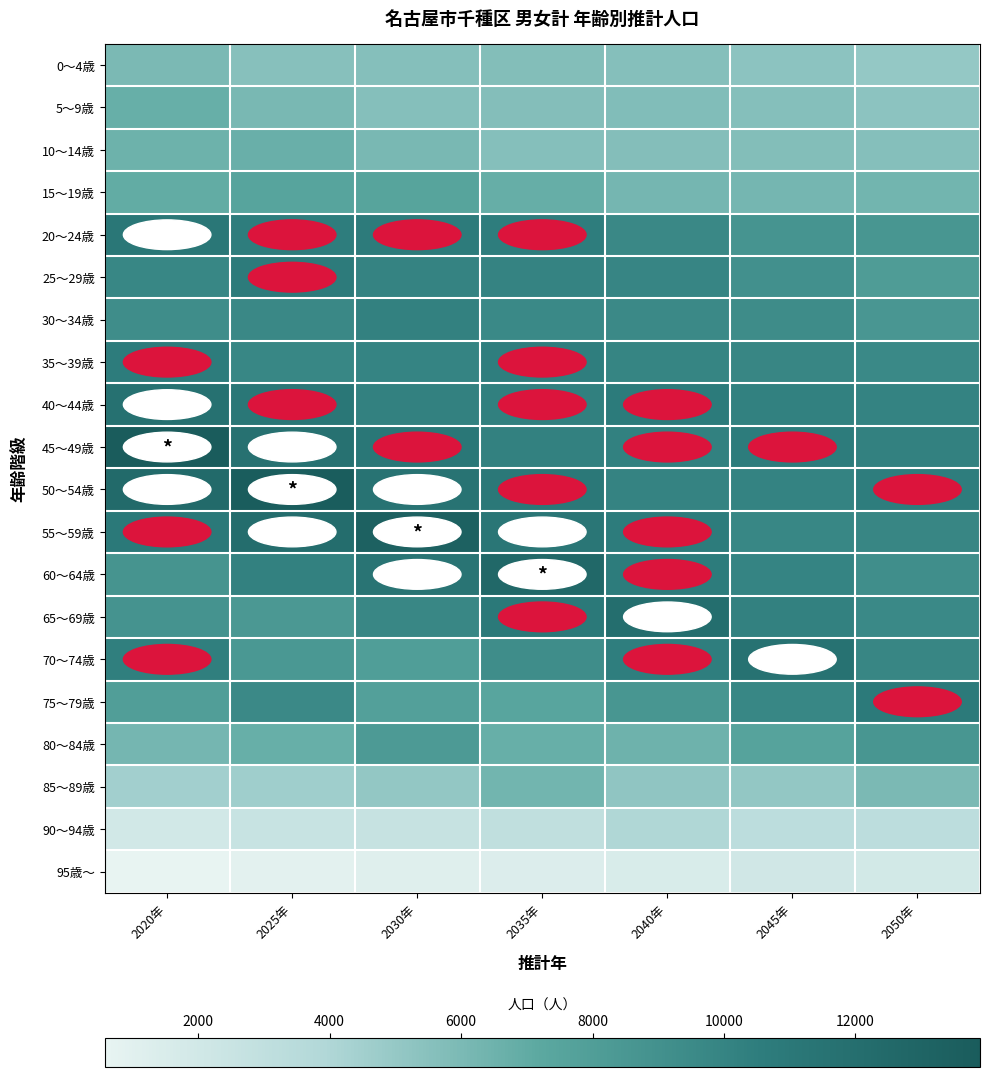

Which series has the largest total across all categories?

50～54歳